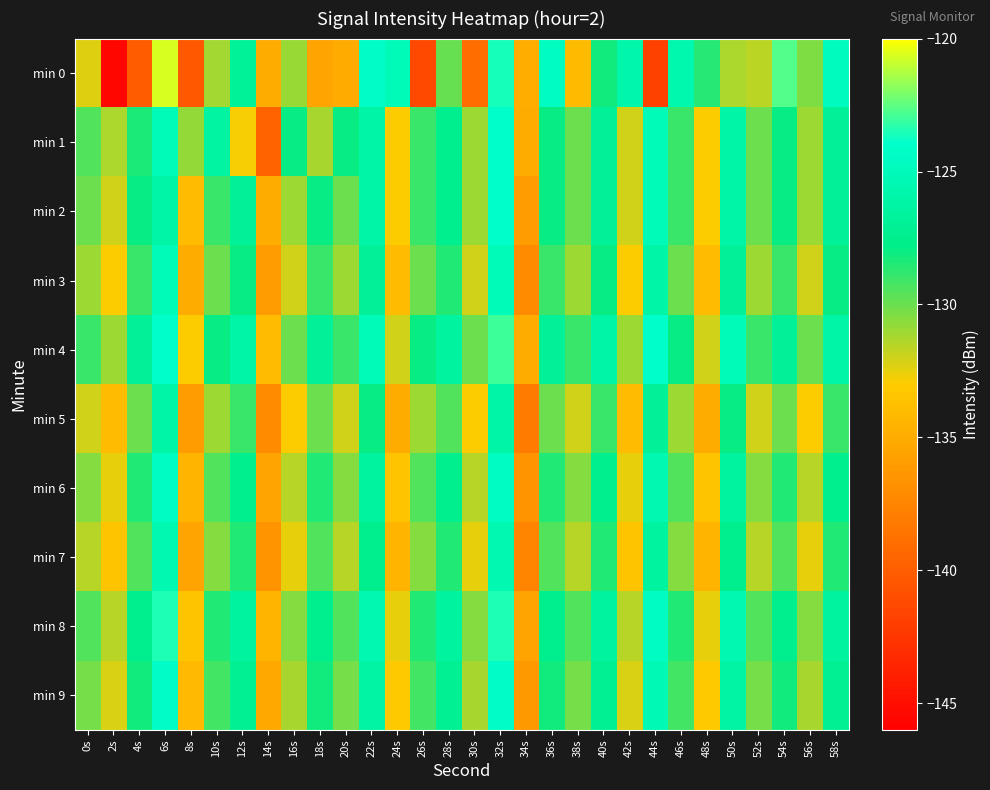

Between 12s and 22s, which is larger?

22s